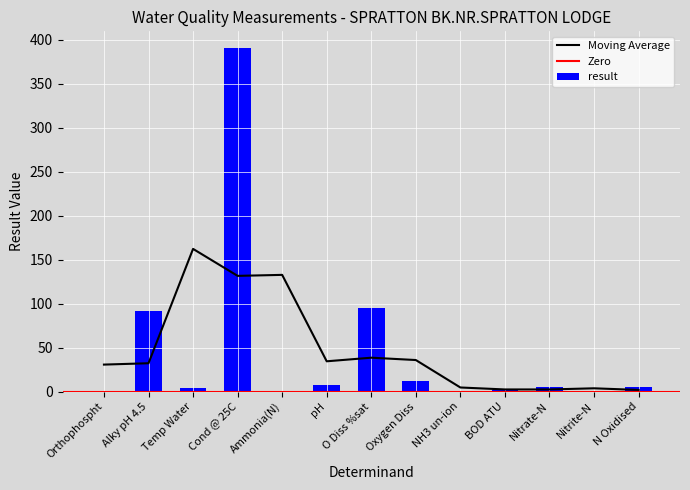

What is the change in value from Alky pH 4.5 to Cond @ 25C?

+298.0